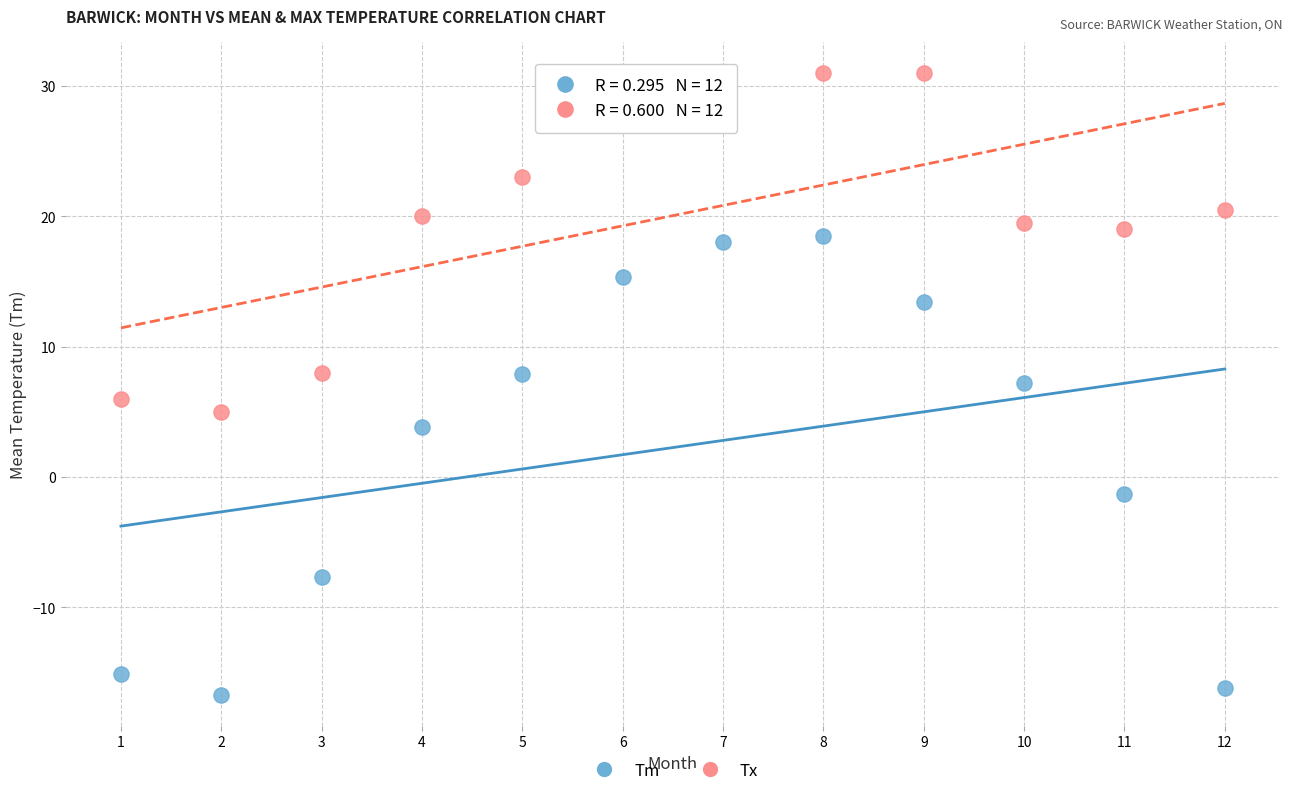

Across all data points, what is the range of X values (max minus min)?

11.0